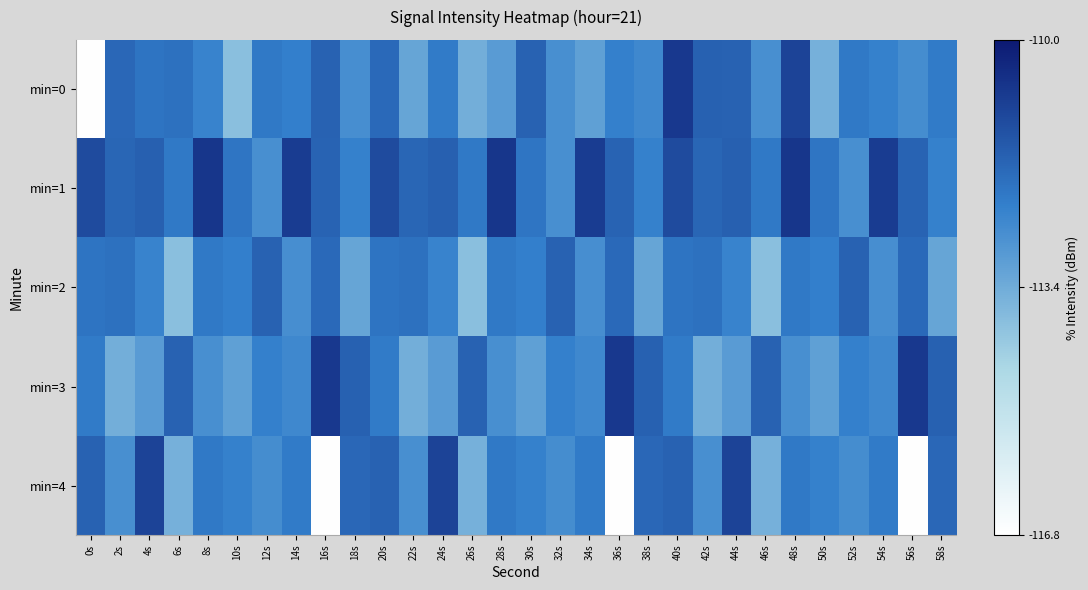

List the series in order of their peak value, highest first.

min=1, min=0, min=3, min=4, min=2